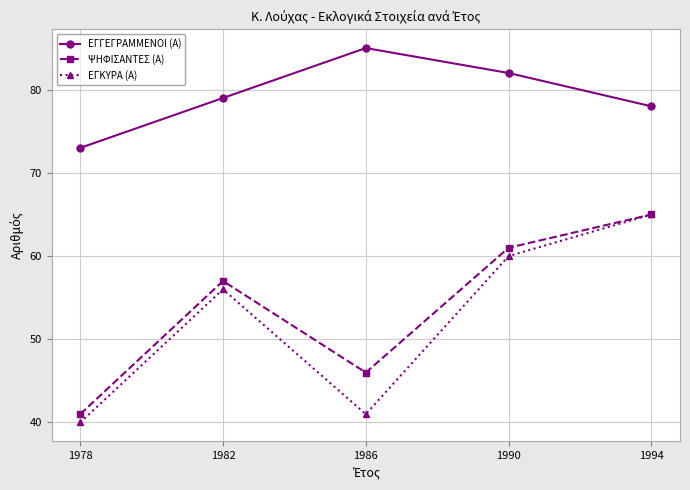

Rank the series at 1986 from highest to lowest value.

ΕΓΓΕΓΡΑΜΜΕΝΟΙ (Α), ΨΗΦΙΣΑΝΤΕΣ (Α), ΕΓΚΥΡΑ (Α)